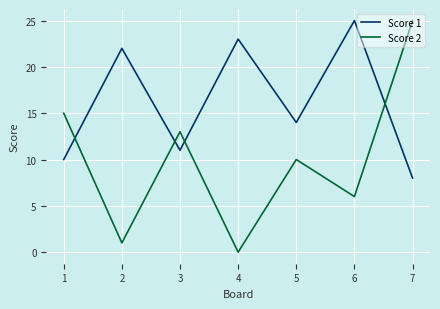

How many interior local peaks does the Score 2 series have?

2